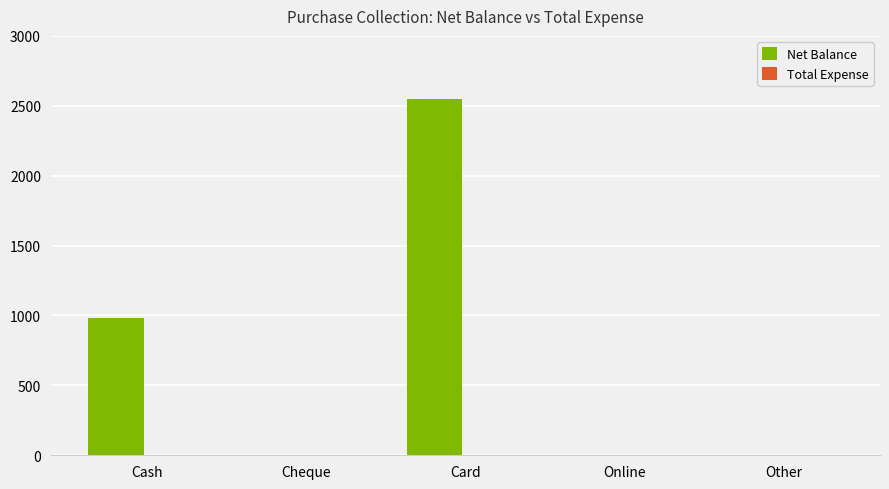

Reading right to left, transcribe all the data shown in this chart.

Other=0	Online=0	Card=2550	Cheque=0	Cash=980